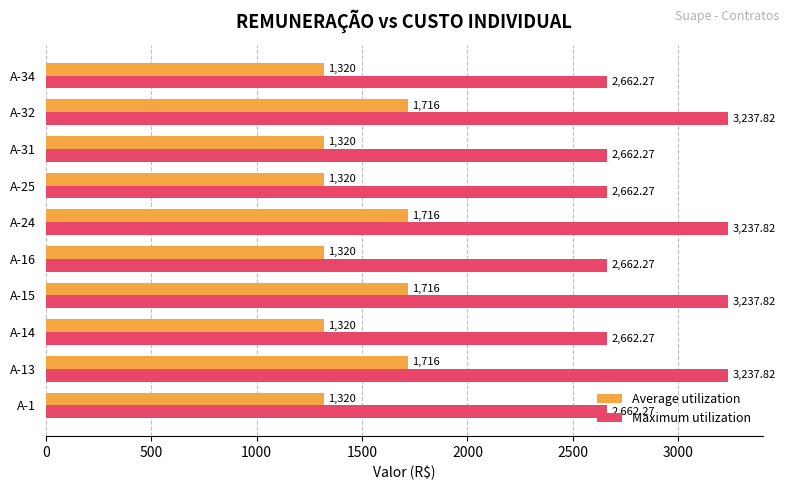

At how many categories does at least one series exceed 3081?

4